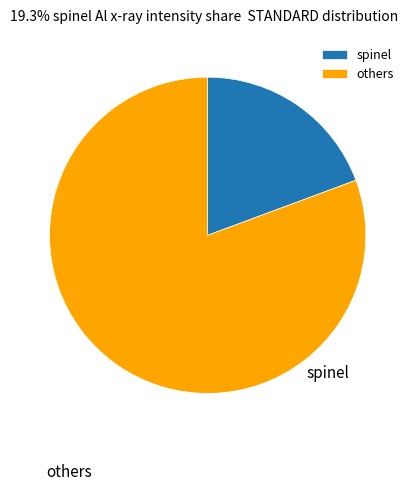

Rank the categories by value from lowest to highest.

spinel, others